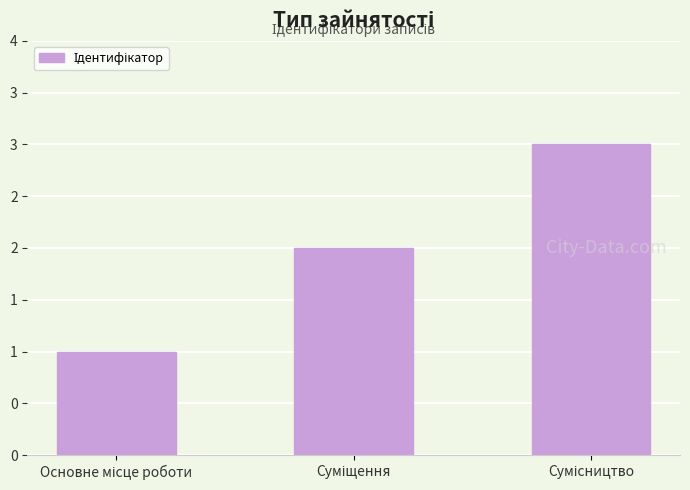

What is the approximate value at Сумісництво?

3